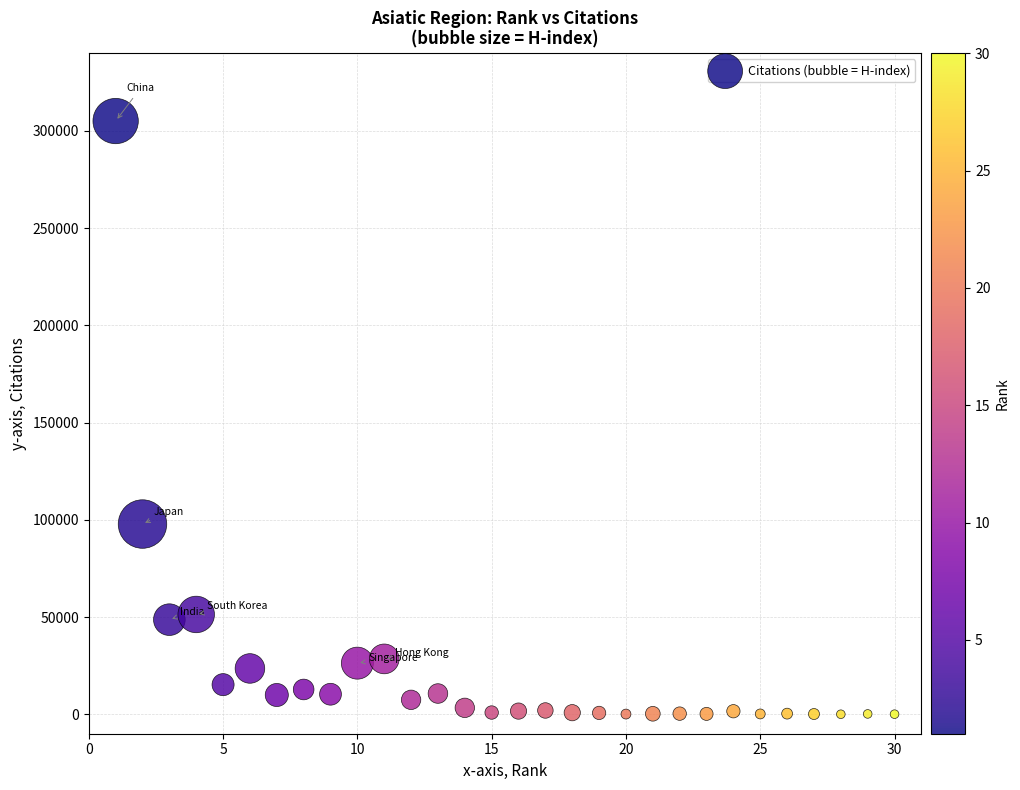

What is the range of X values (max minus min)?

29